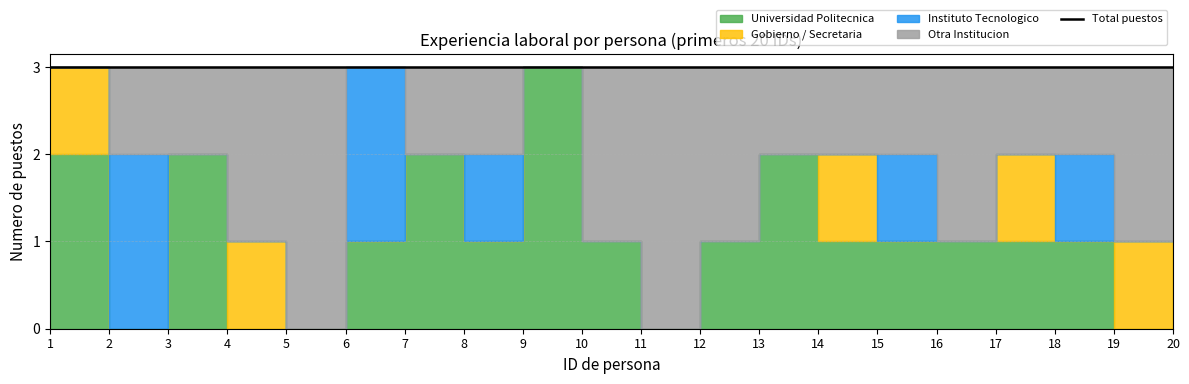

Which has a higher value, 11 or 17?

17